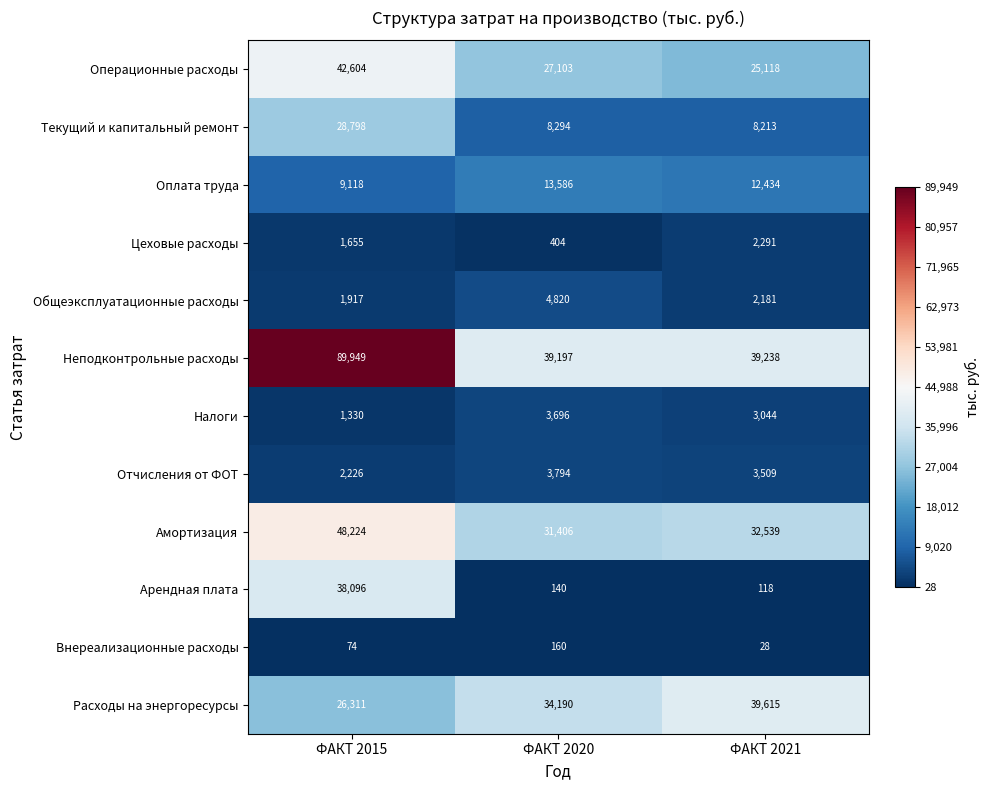

How many categories are shown in the chart?

3